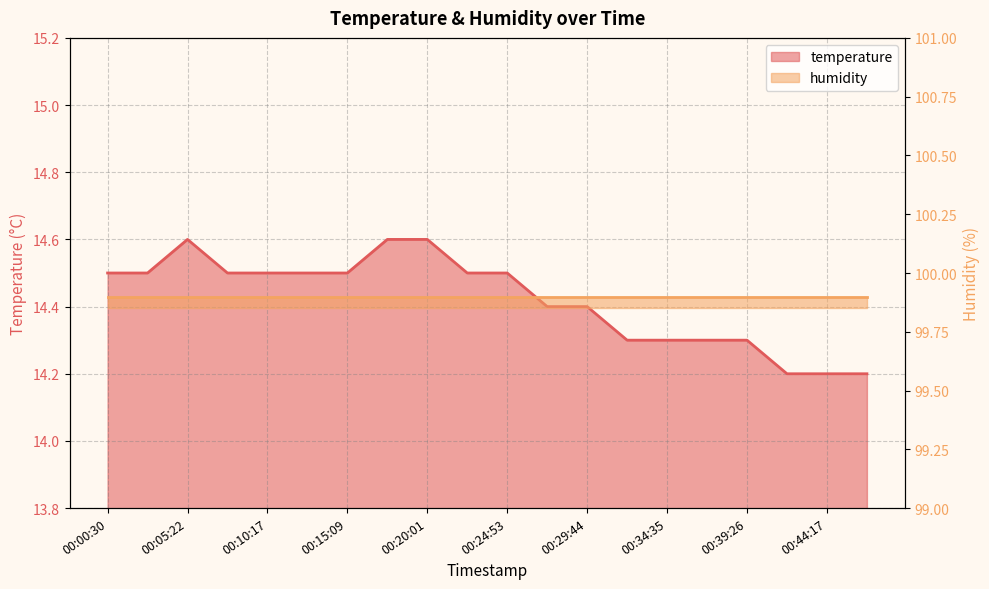

Read the value at 00:39:26.

14.3